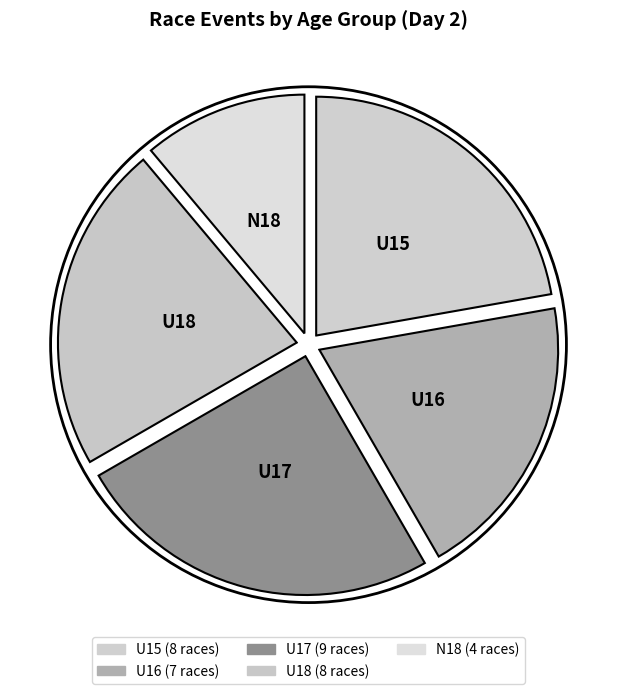

Combined, do U18 and U16 account for over 50%?

No